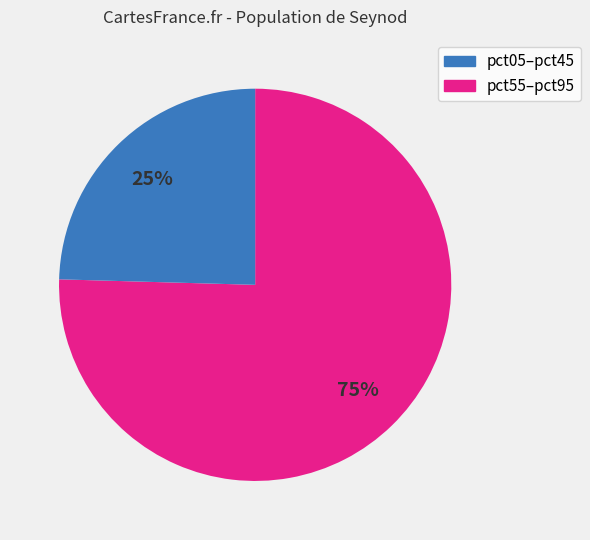

Does any single category account for the majority?

Yes